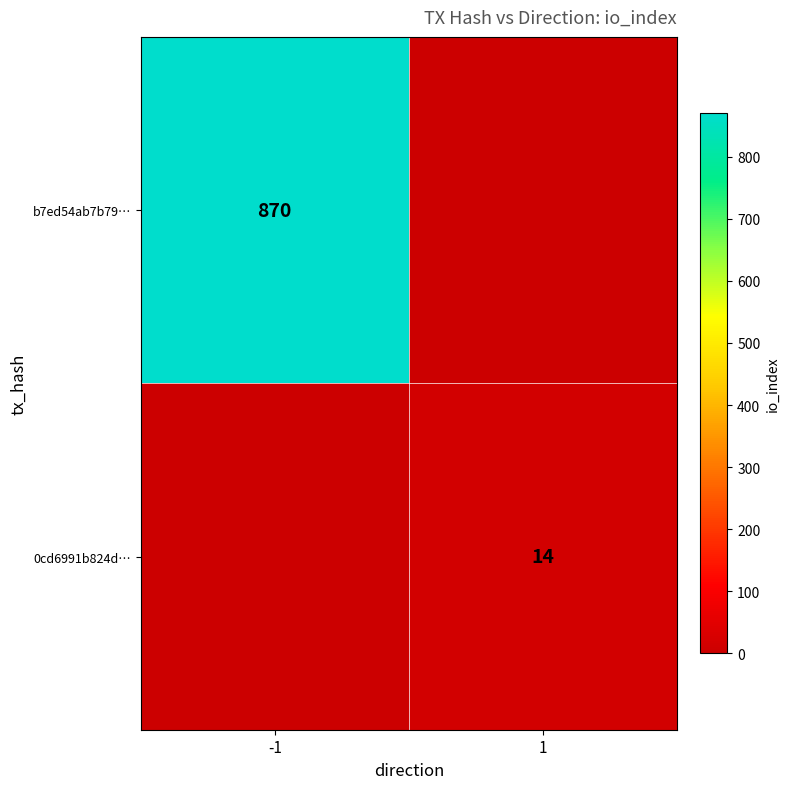

Is it true that b7ed54ab7b79… equals 266 at -1?

False